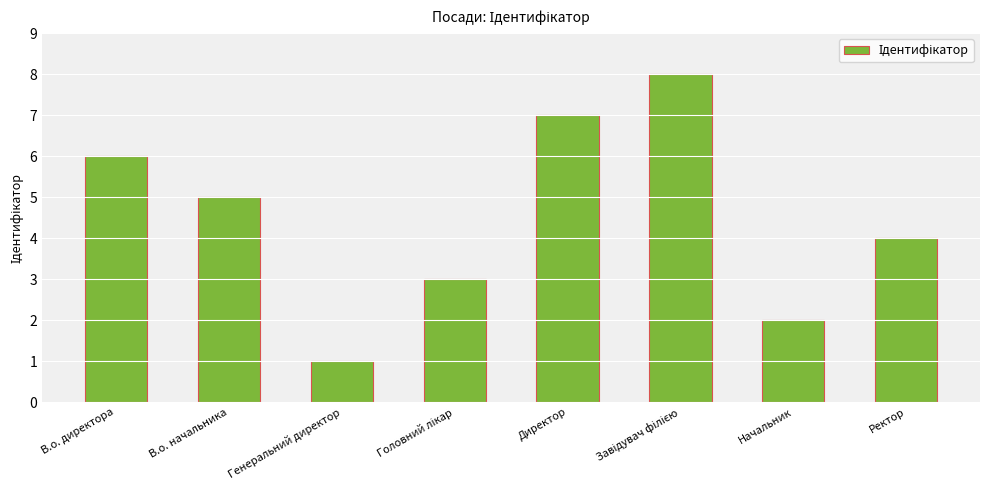

What position from the right is Генеральний директор?

6